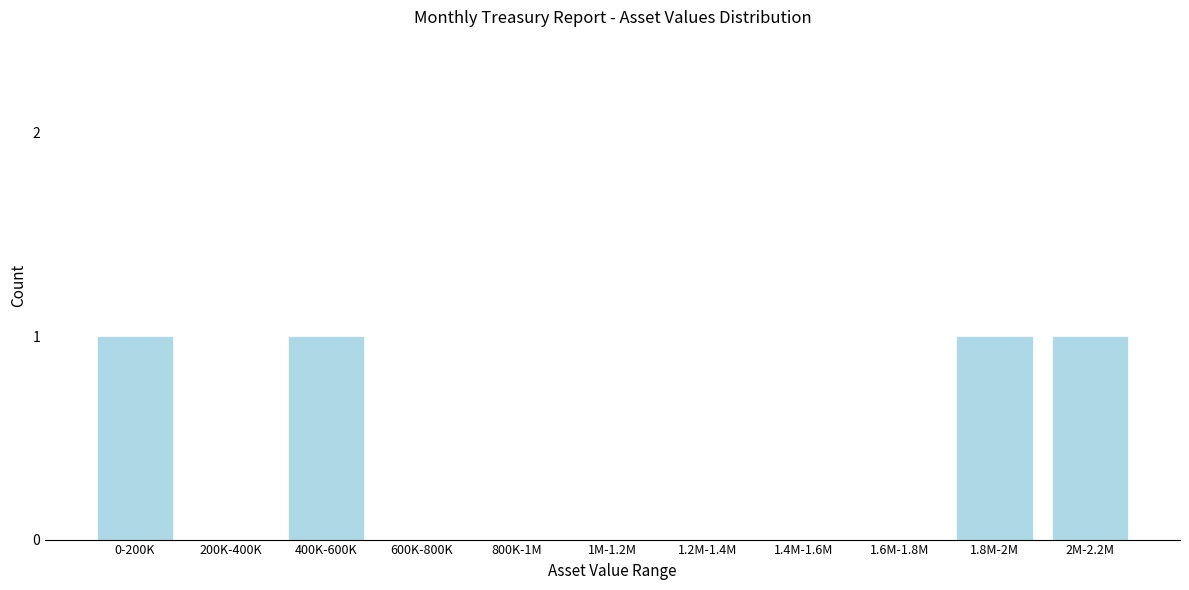

Reading right to left, what are all the values shown in this chart?

2M-2.2M=1	1.8M-2M=1	1.6M-1.8M=0	1.4M-1.6M=0	1.2M-1.4M=0	1M-1.2M=0	800K-1M=0	600K-800K=0	400K-600K=1	200K-400K=0	0-200K=1